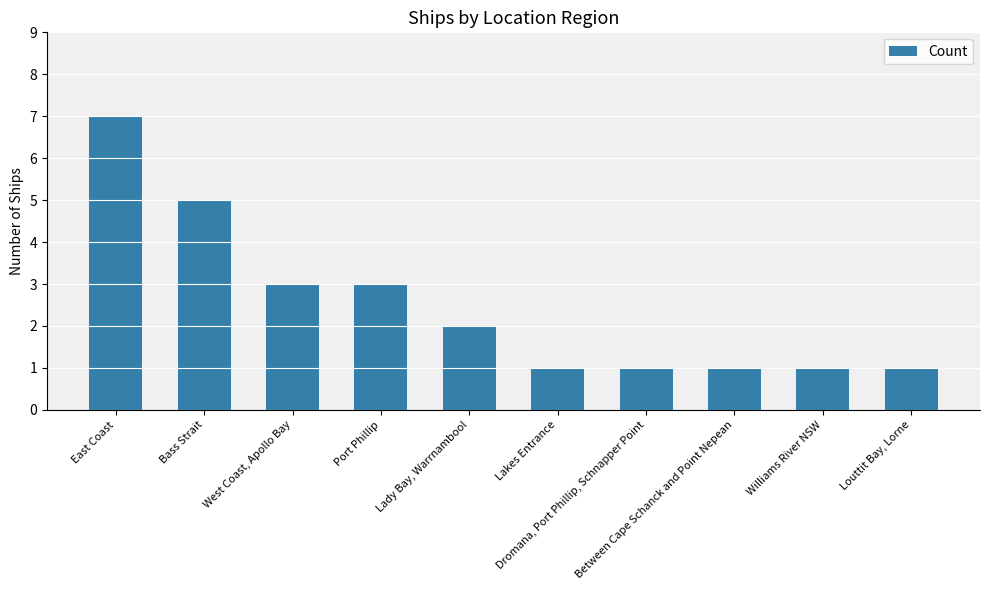

Is it true that the value at Williams River NSW is 1?

True